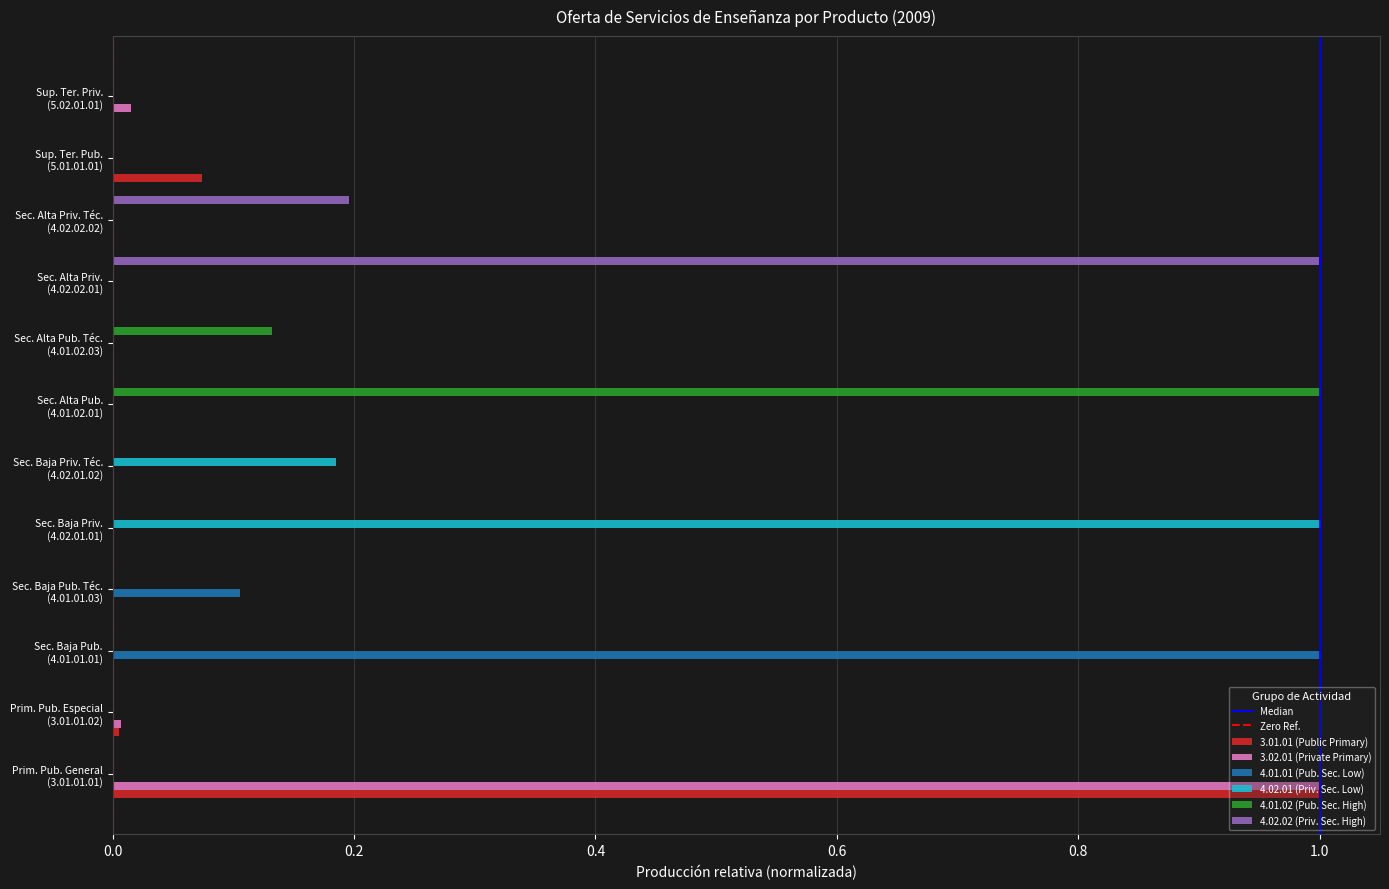

At which label does 3.01.01 (Public Primary) reach its peak?

Prim. Pub. General
(3.01.01.01)